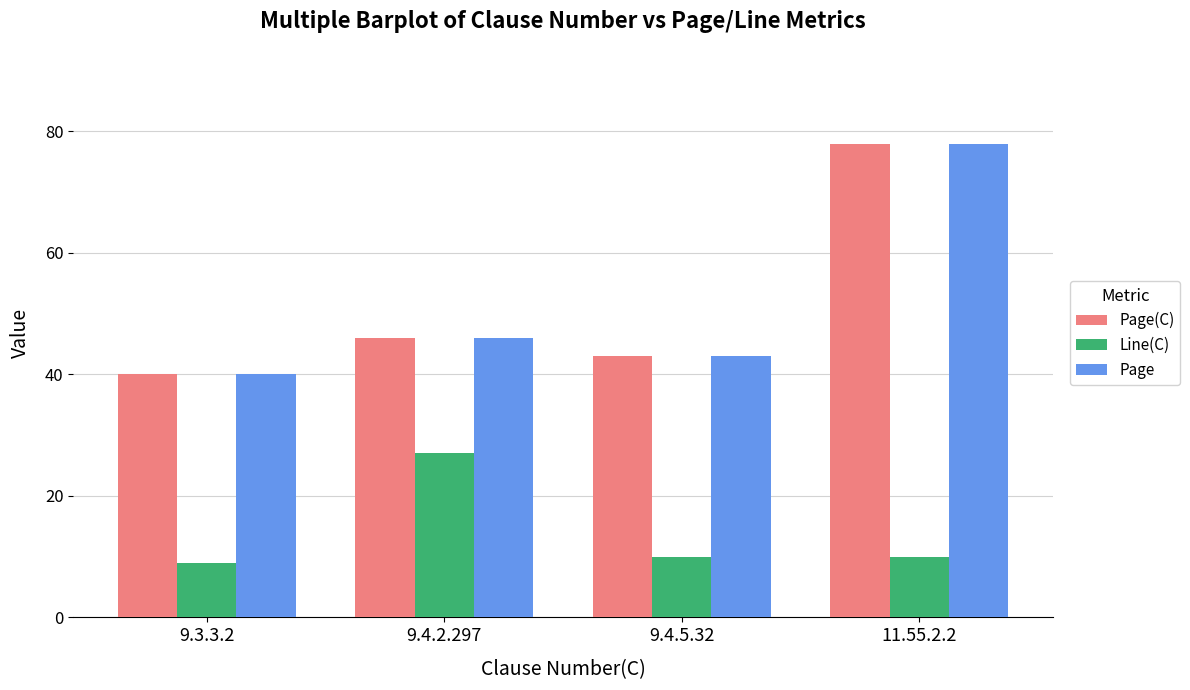

What is the label of the 4th bar from the right?

9.3.3.2